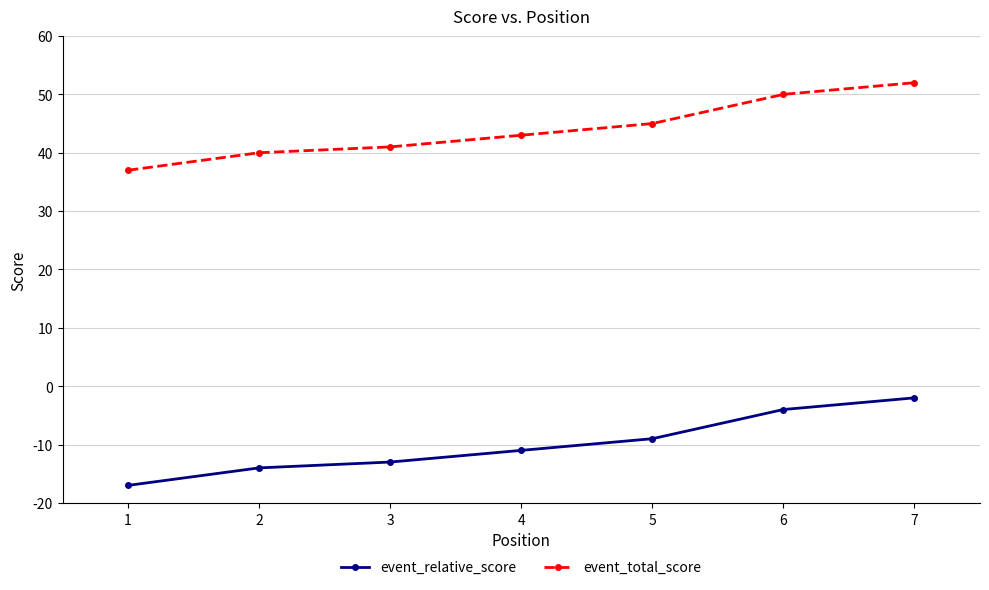

List the series in order of their overall mean, highest first.

event_total_score, event_relative_score